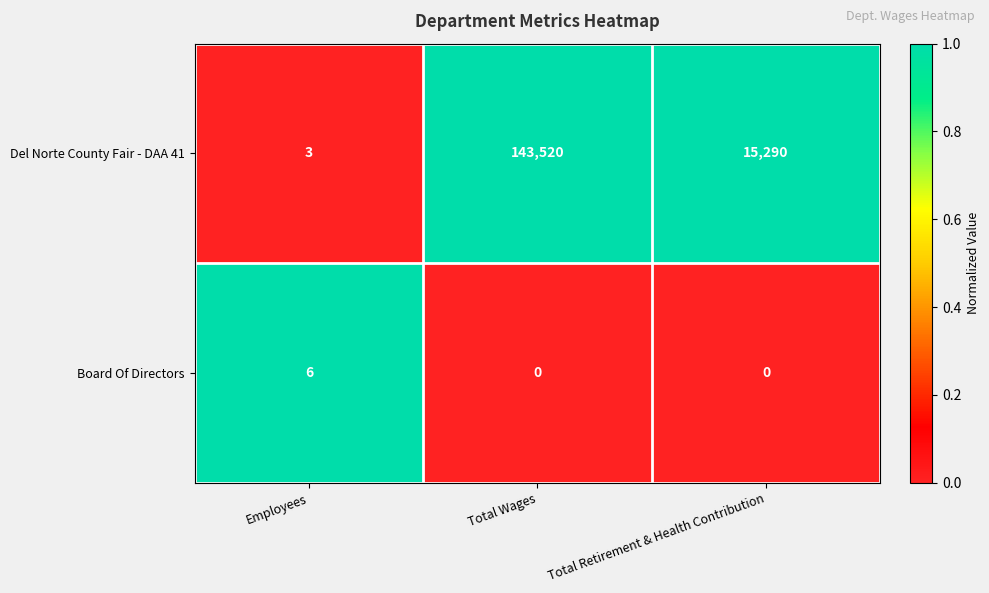

Count the number of data series in this chart.

2